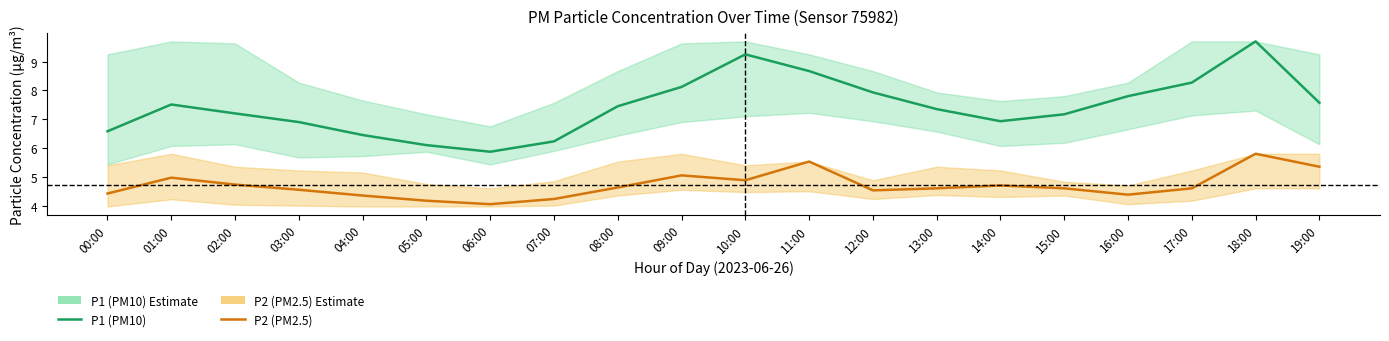

What is the value of the P2 (PM2.5) point at the 5th from the left?

4.3